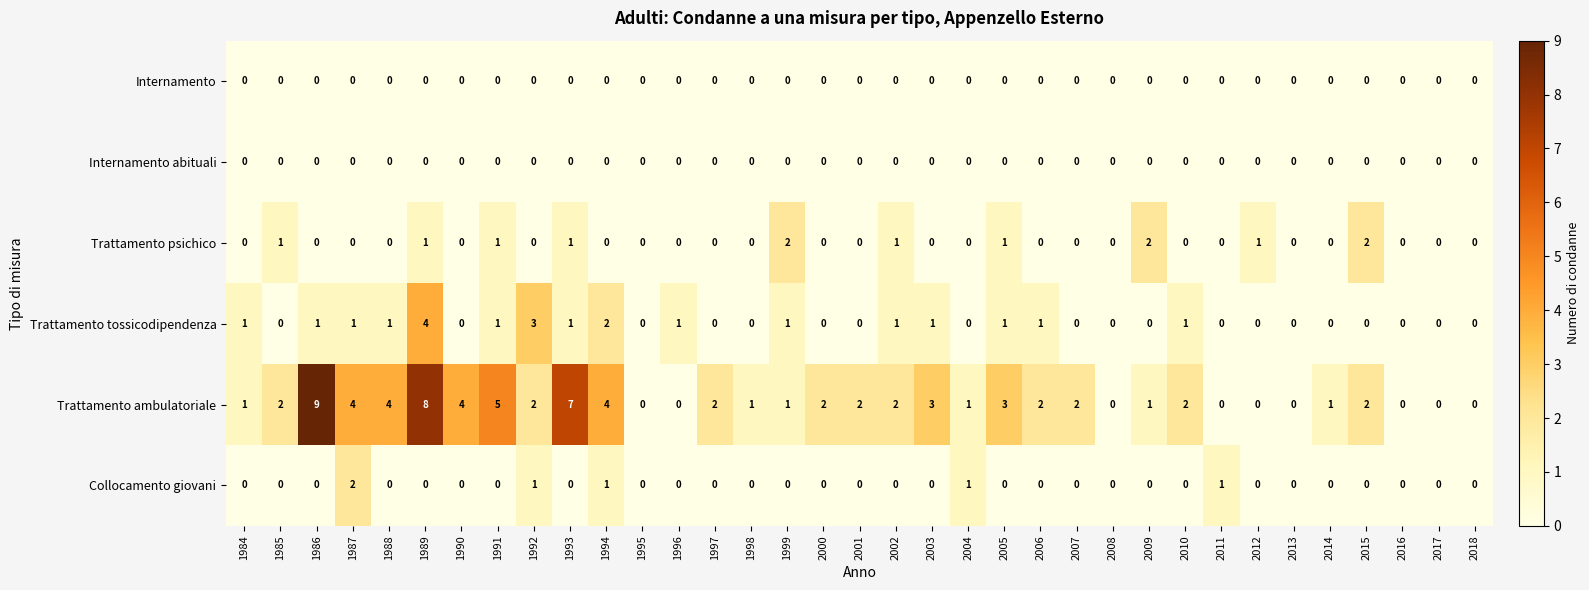

At which category does the chart reach its peak across all series?

1986